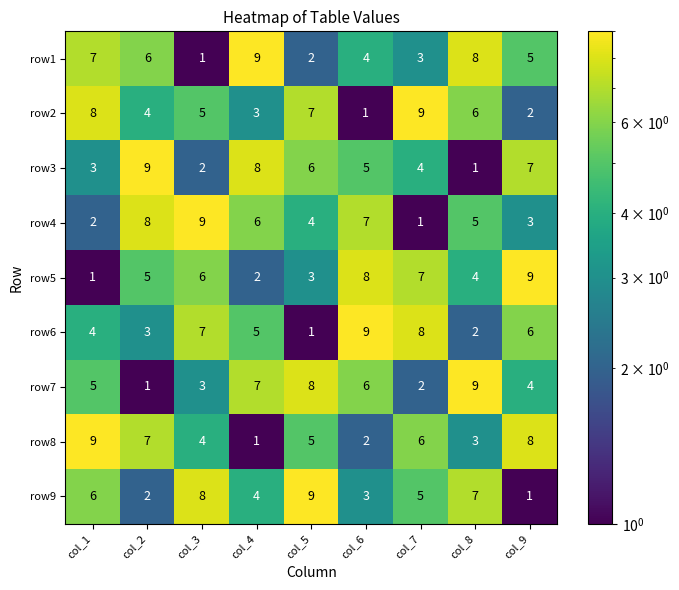

What is the spread (max minus min) of values at col_6?

8